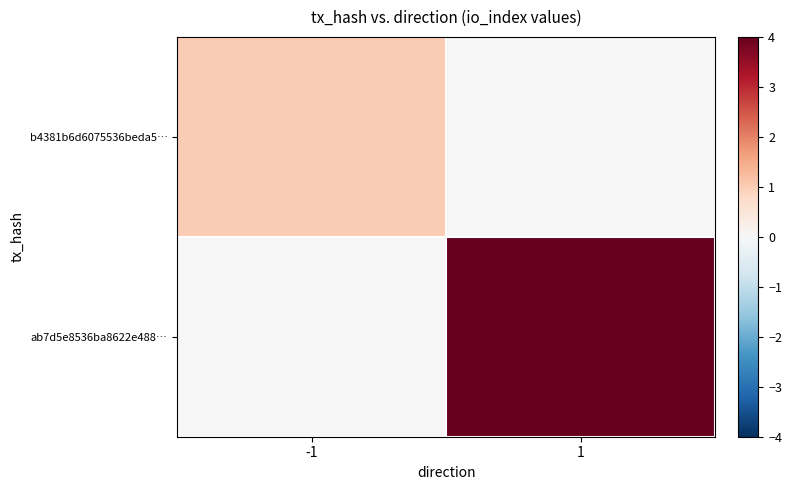

What is the difference between the highest and lowest values at 1?

13